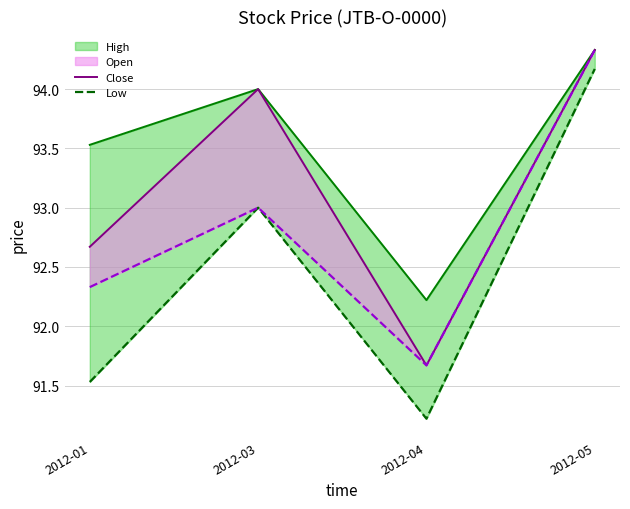

In Open, how many points are lower than both neighbors (excluding endpoints)?

1